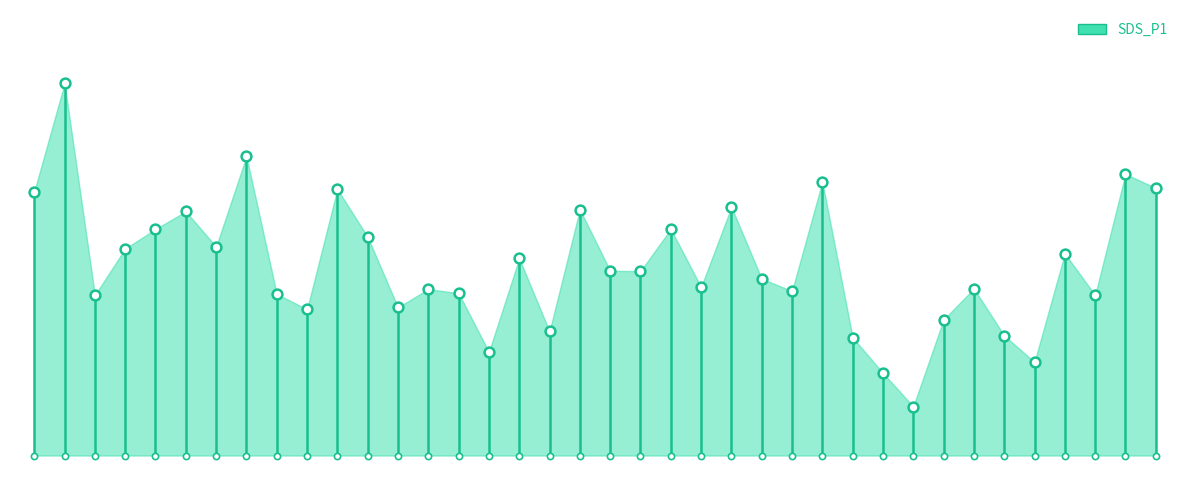

Between 00:43 and 01:15, which is larger?

00:43